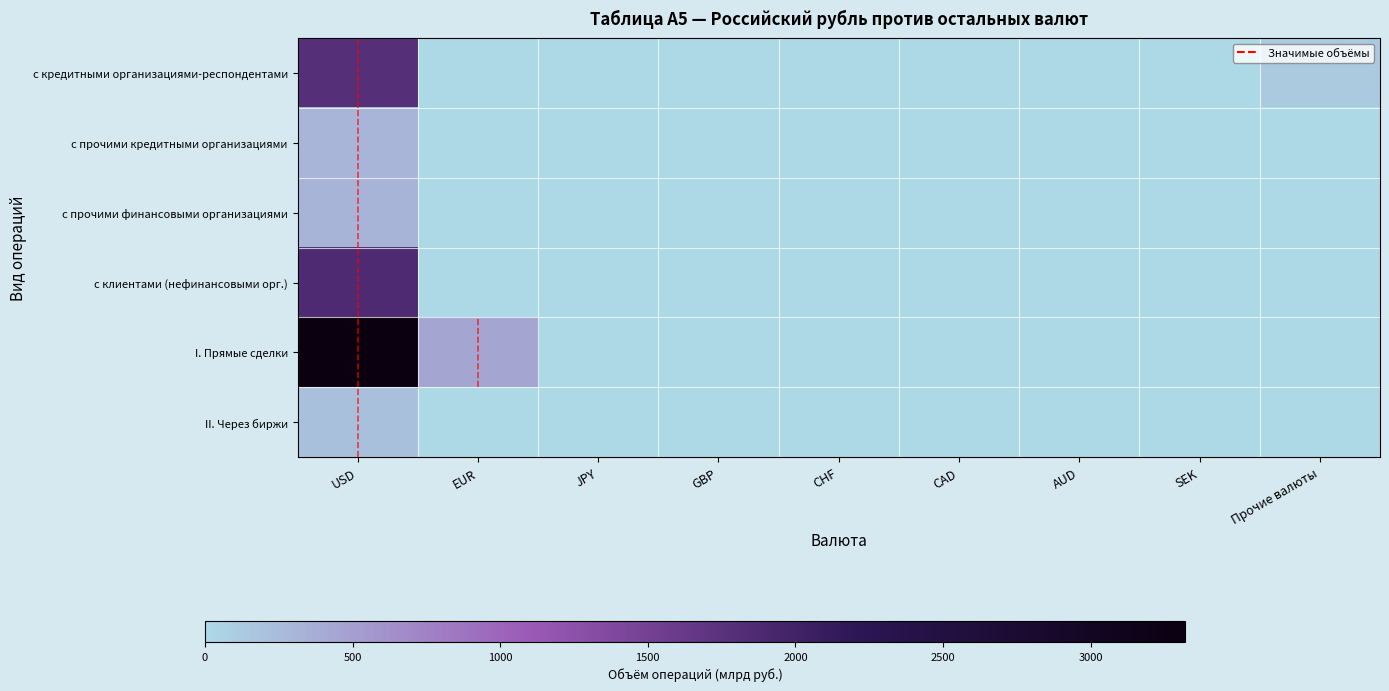

Reading left to right, extract all data points from this chart.

с кредитными организациями-респондентами: USD=1794.1	EUR=0.0	JPY=0.0	GBP=0.0	CHF=0.0	CAD=0.0	AUD=0.0	SEK=0.0	Прочие валюты=118.4
с прочими кредитными организациями: USD=305.0	EUR=0.0	JPY=0.0	GBP=0.0	CHF=0.0	CAD=0.0	AUD=0.0	SEK=0.0	Прочие валюты=0.0
с прочими финансовыми организациями: USD=315.0	EUR=0.0	JPY=0.0	GBP=0.0	CHF=0.0	CAD=0.0	AUD=0.0	SEK=0.0	Прочие валюты=0.0
с клиентами (нефинансовыми орг.): USD=1876.8	EUR=1.4	JPY=0.0	GBP=0.0	CHF=0.0	CAD=0.0	AUD=0.0	SEK=0.0	Прочие валюты=0.0
I. Прямые сделки: USD=3319.9	EUR=442.6	JPY=0.0	GBP=0.0	CHF=0.0	CAD=0.0	AUD=0.0	SEK=0.0	Прочие валюты=0.2
II. Через биржи: USD=208.8	EUR=0.0	JPY=0.0	GBP=0.0	CHF=0.0	CAD=0.0	AUD=0.0	SEK=0.0	Прочие валюты=0.0